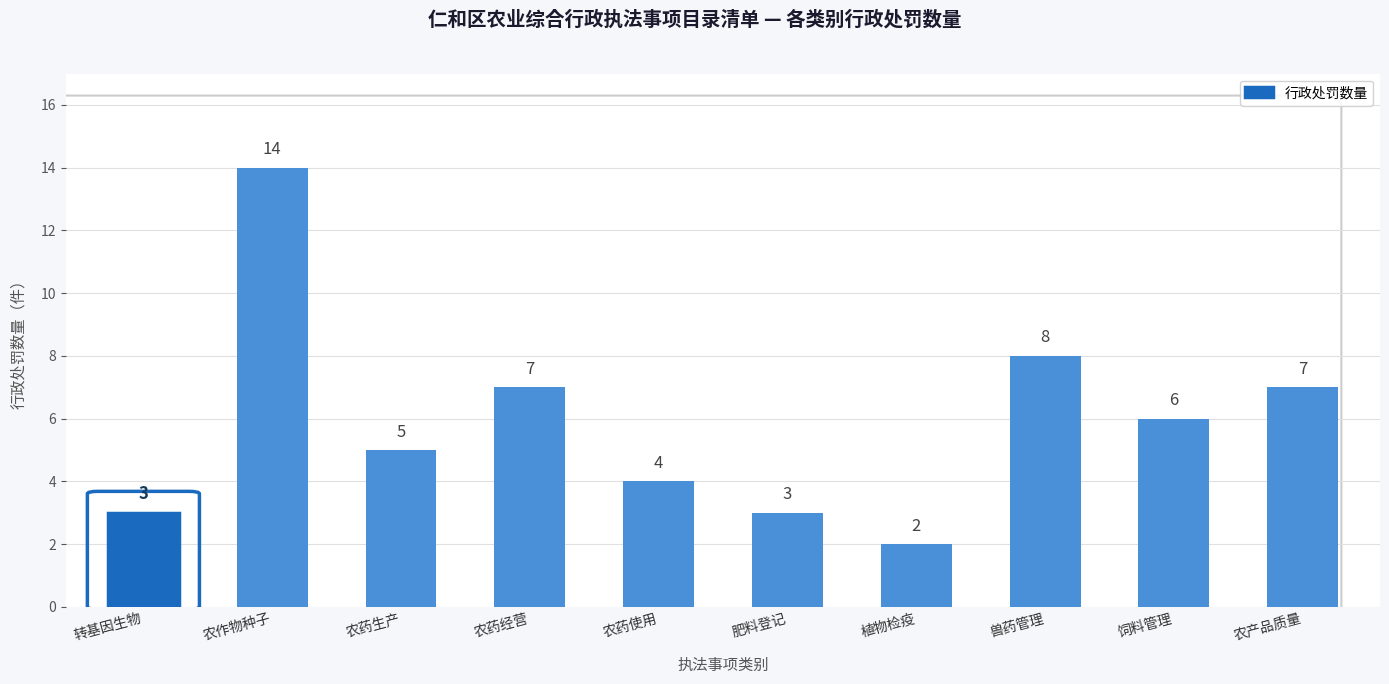

What is the sum of the values at 农药经营 and 转基因生物?

10